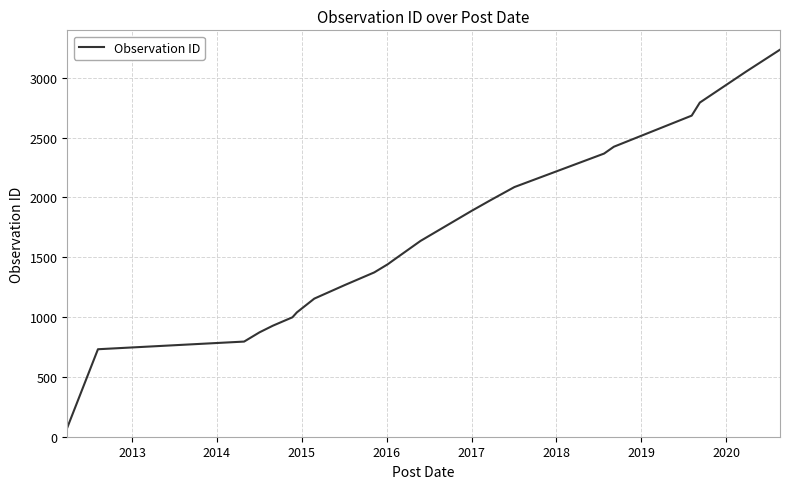

Reading left to right, extract all data points from this chart.

76	731	795	872	928	998	1039	1154	1268	1373	1441	1476	1636	1885	1975	2086	2366	2423	2683	2792	3052	3234